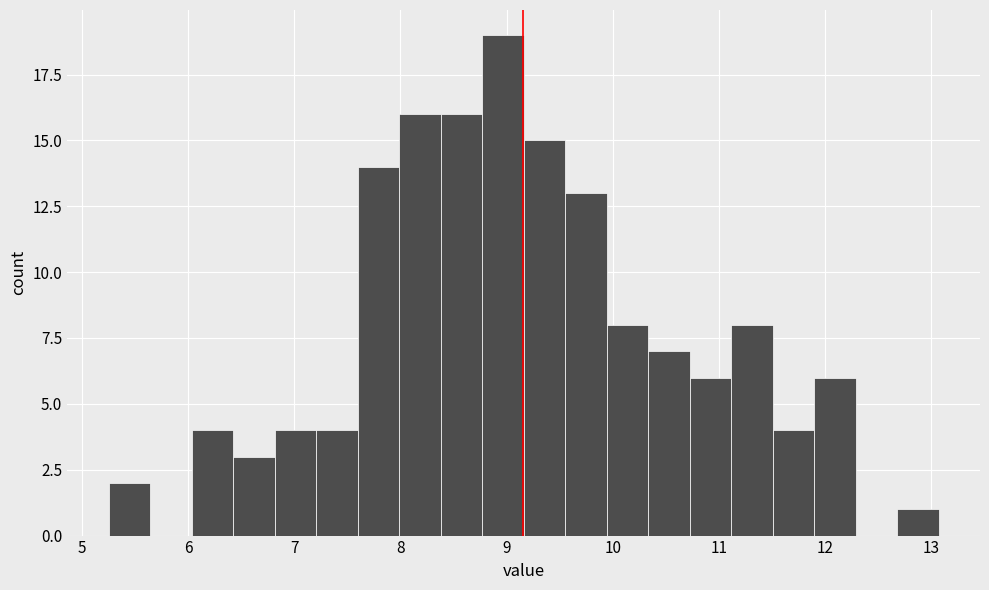

Around what value on the x-axis is the tallest bar? Give the approximate position of its centre, as read against the axis.

9.0